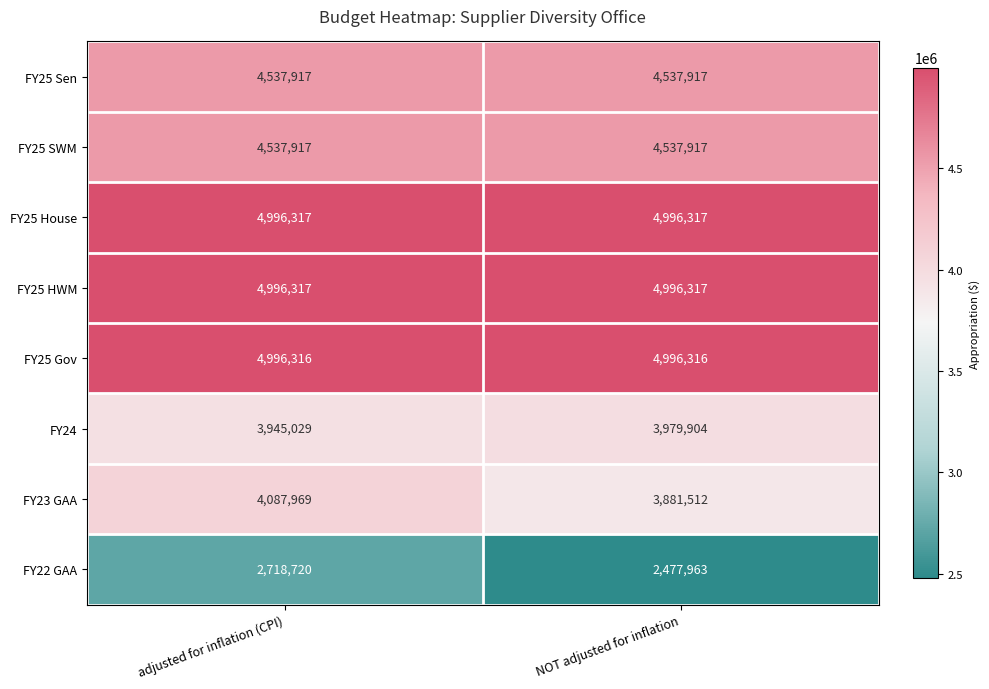

List the labels in order of FY24 value, largest first.

NOT adjusted for inflation, adjusted for inflation (CPI)